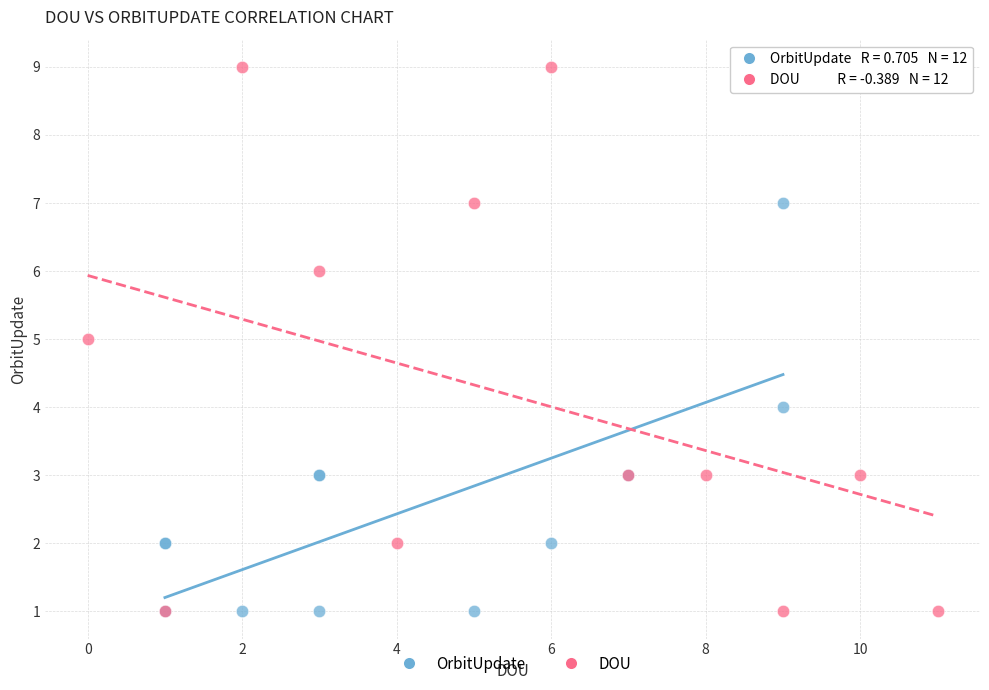

Which series reaches the maximum Y coordinate?

DOU